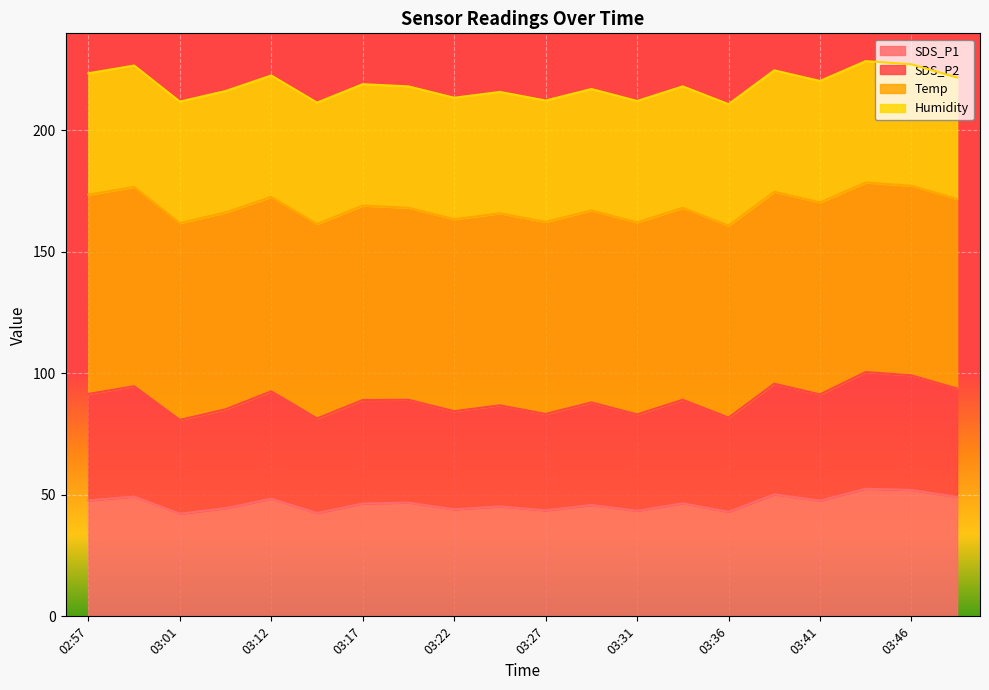

What is the minimum value for SDS_P1?

42.2